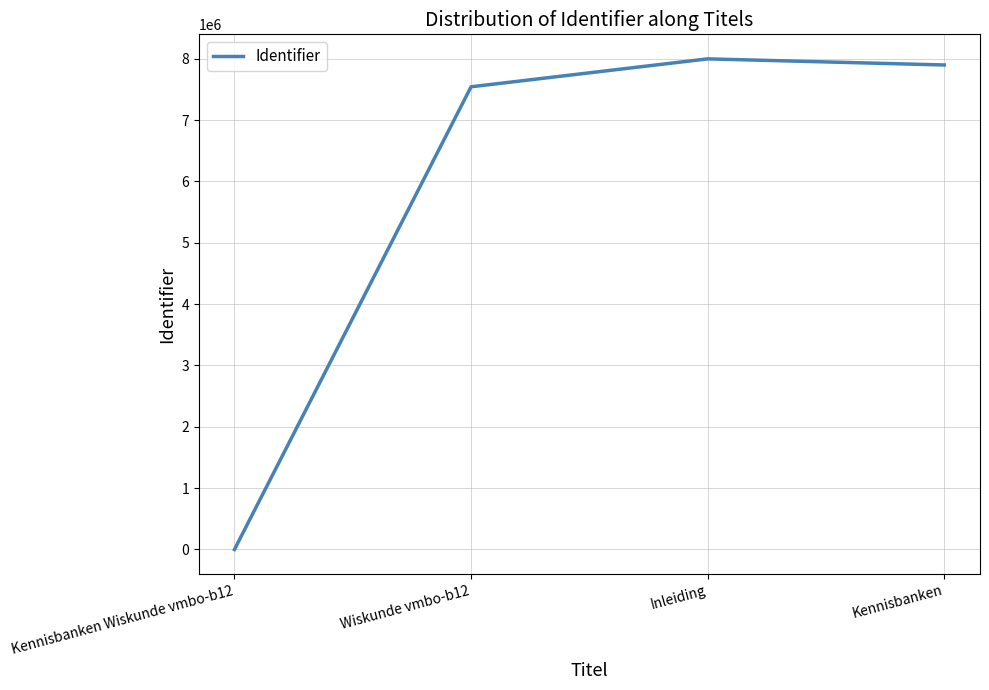

Reading right to left, extract all data points from this chart.

7898136	7997843	7542536	0